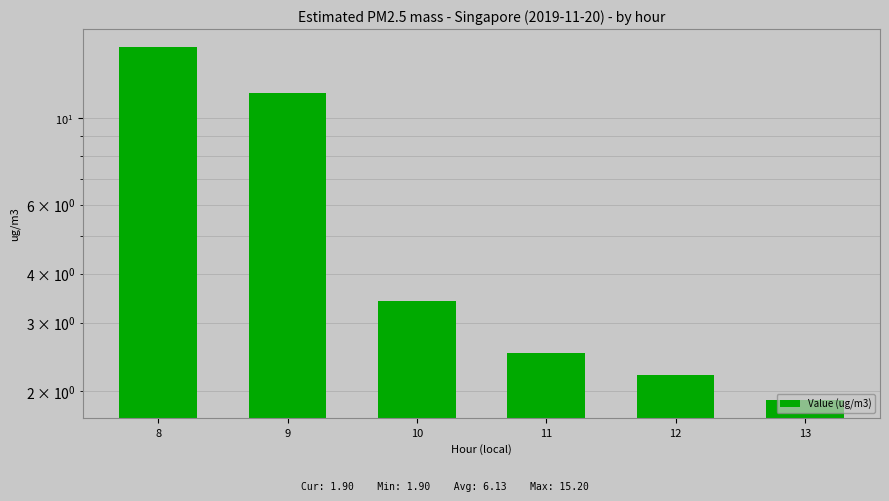

Which has a higher value, 10 or 11?

10